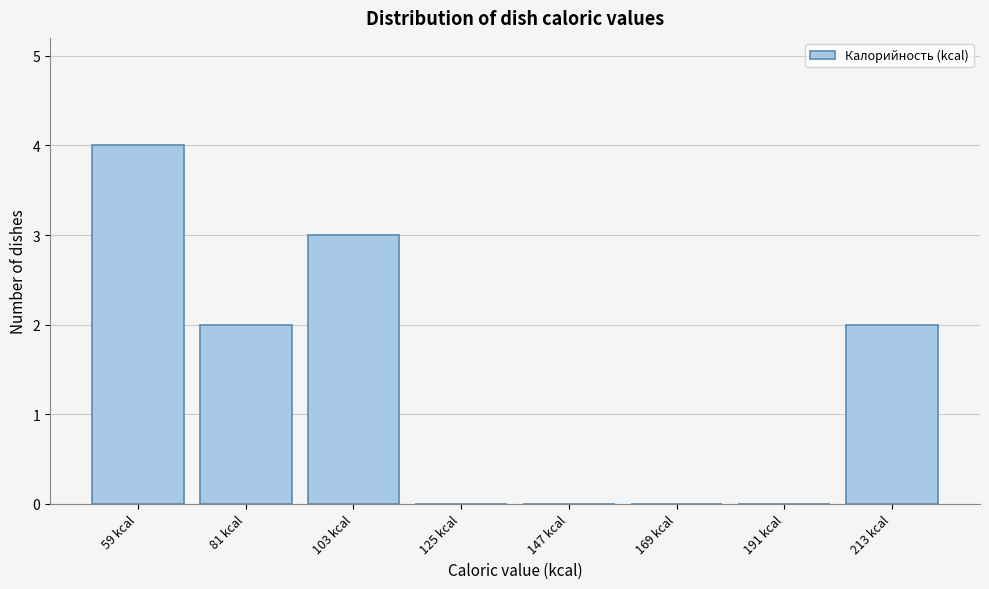

Reading left to right, list all the values displayed in this chart.

59 kcal=4	81 kcal=2	103 kcal=3	125 kcal=0	147 kcal=0	169 kcal=0	191 kcal=0	213 kcal=2